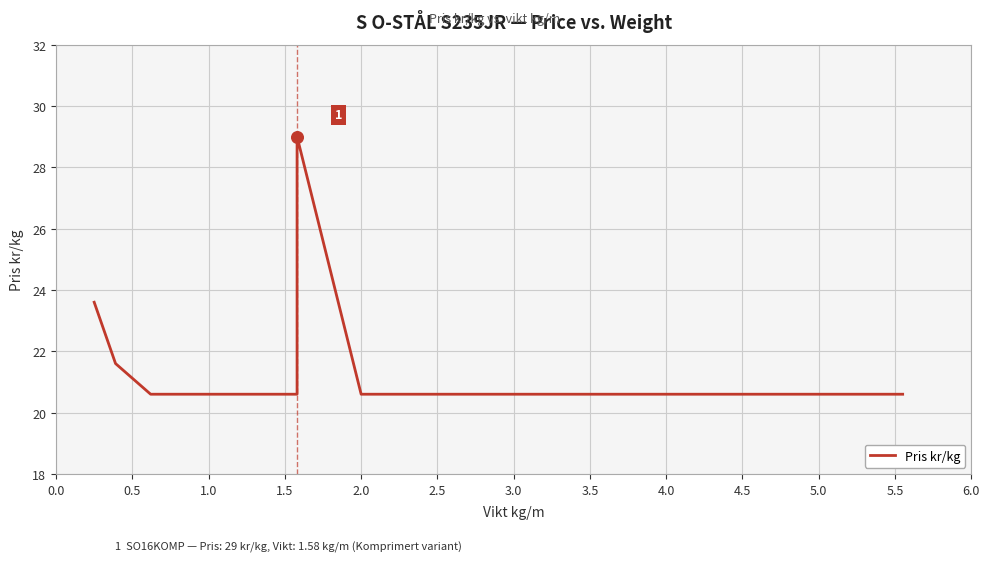

Between 2.5 and 1.5, which is larger?

2.5